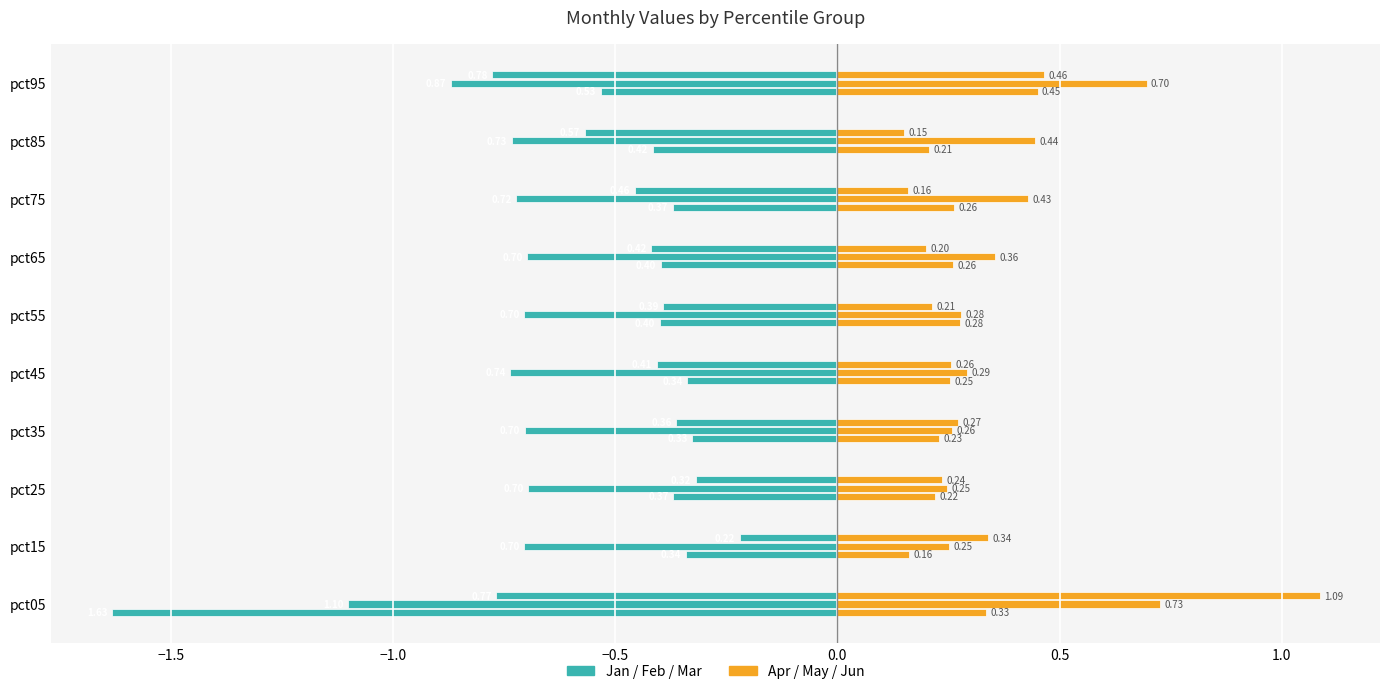

What is the value of the Apr bar at the 8th from the left?

0.3